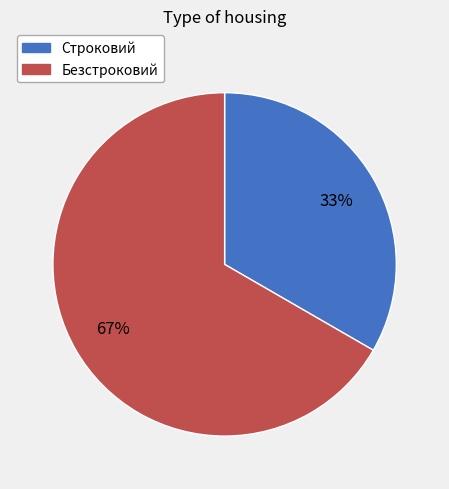

Which category accounts for the majority?

Безстроковий